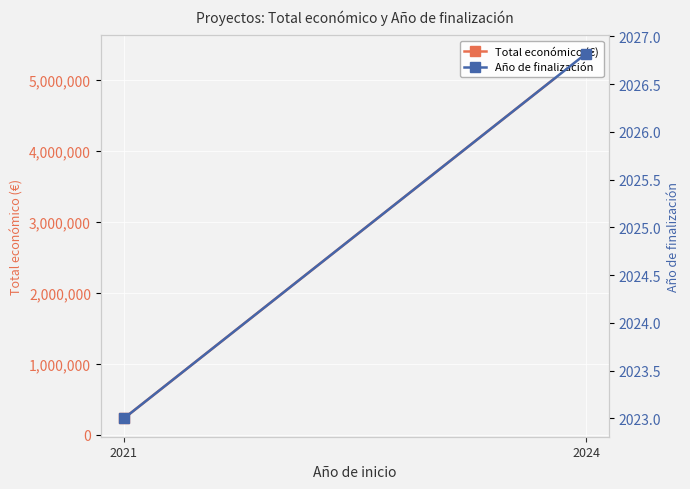

The Total económico (€) series shows 2102127.6 at 2024. True or false?

False